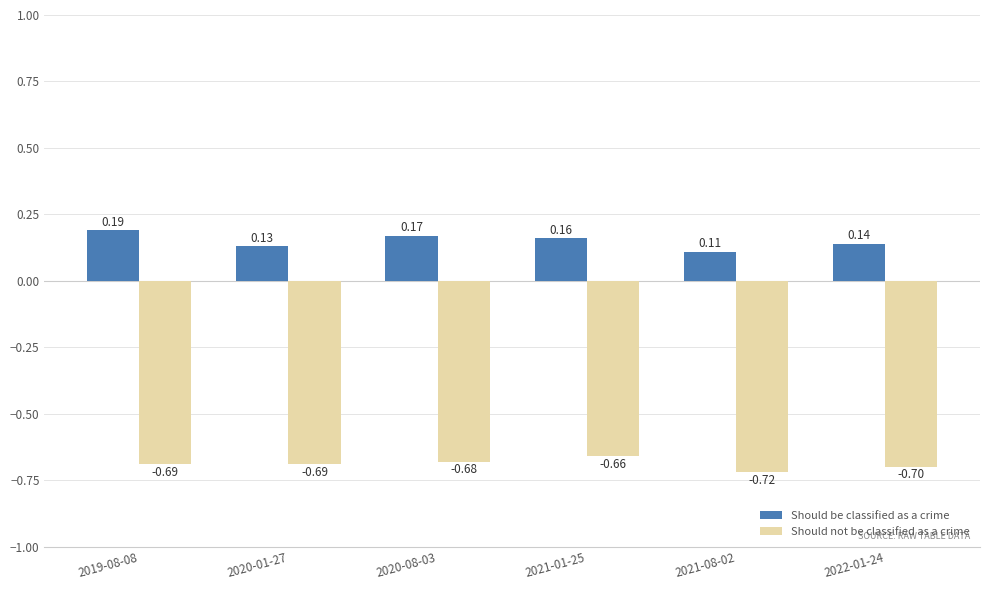

How many categories are shown in the chart?

6